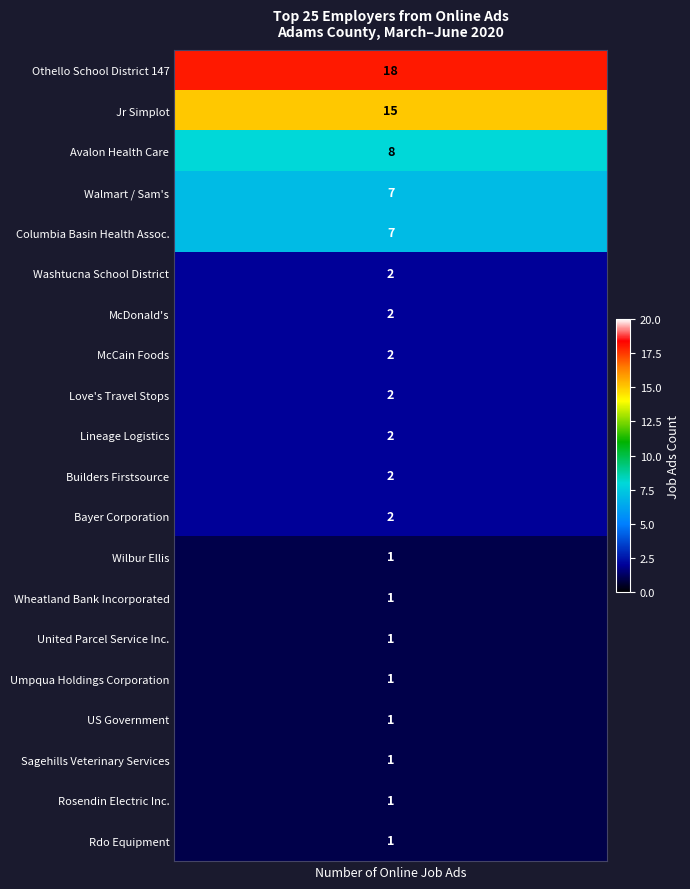

What is the sum of the values at 9 and 16?

3